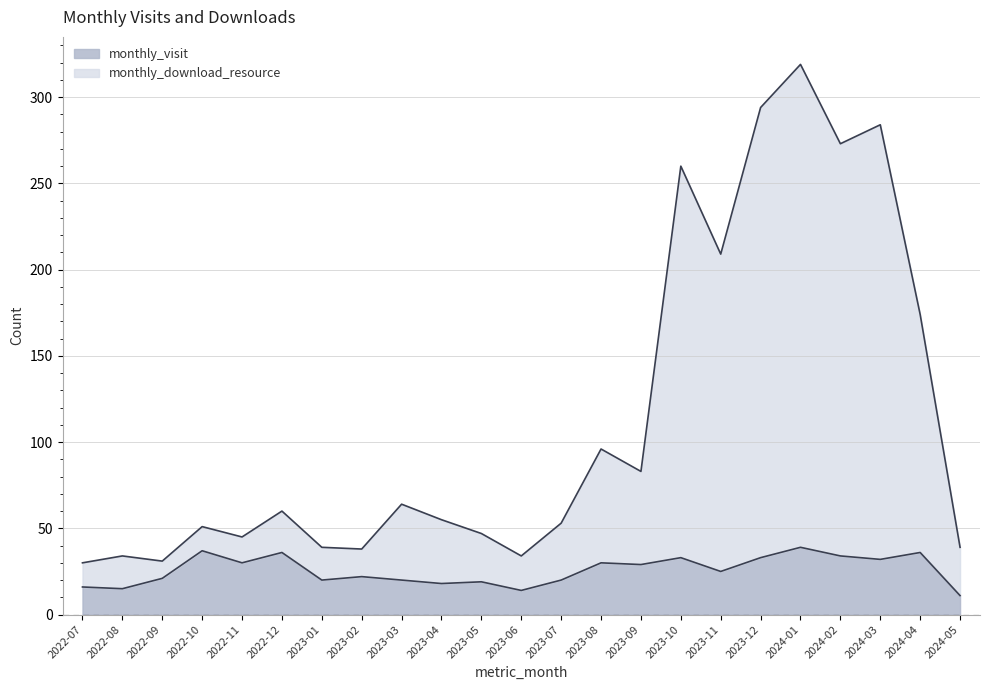

How many lines are shown in the chart?

2